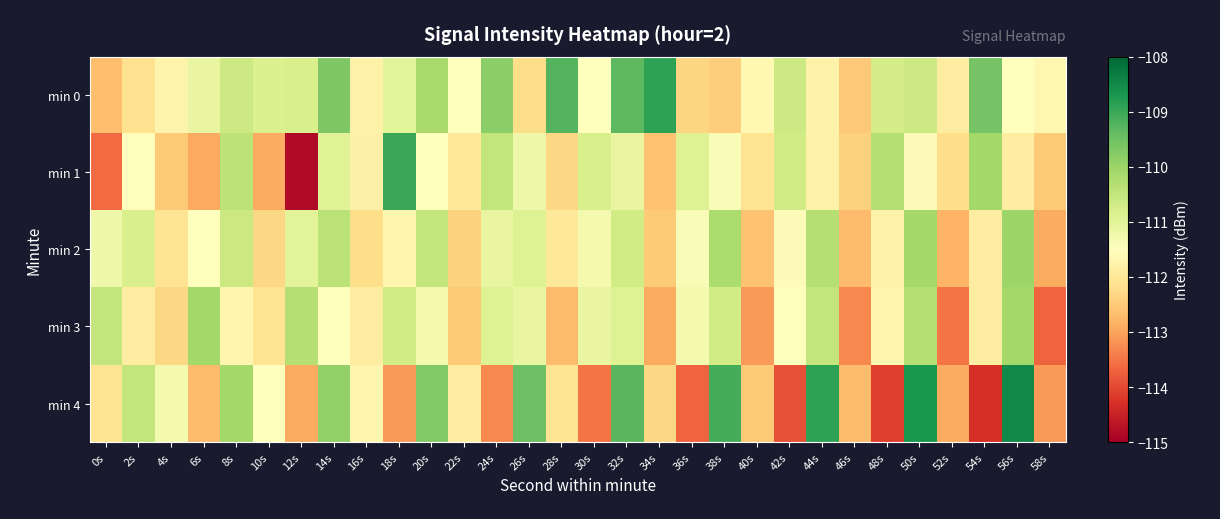

What is the spread (max minus min) of values at 42s?

3.3